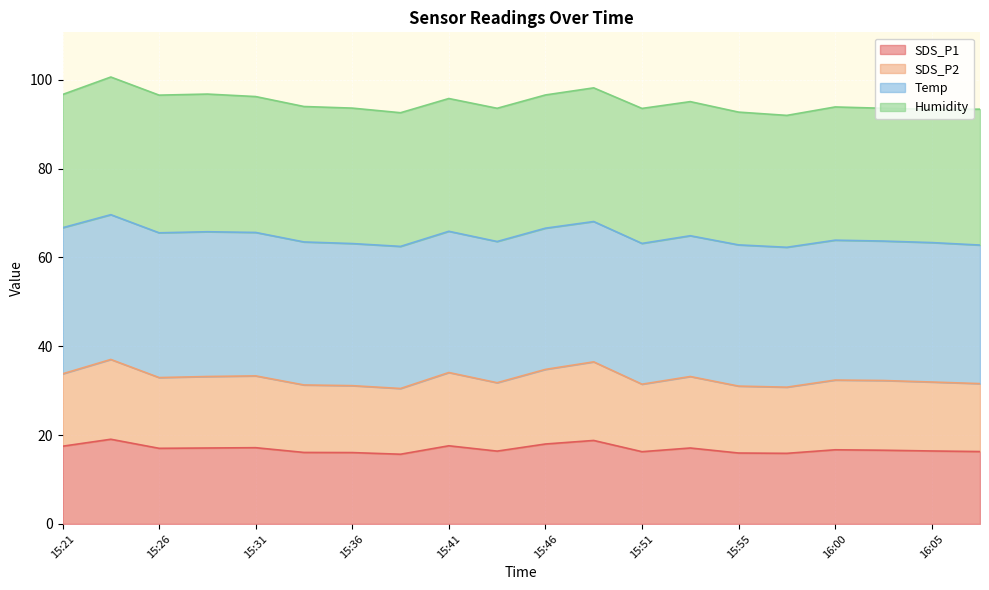

Where is the first local maximum for SDS_P2?

15:24